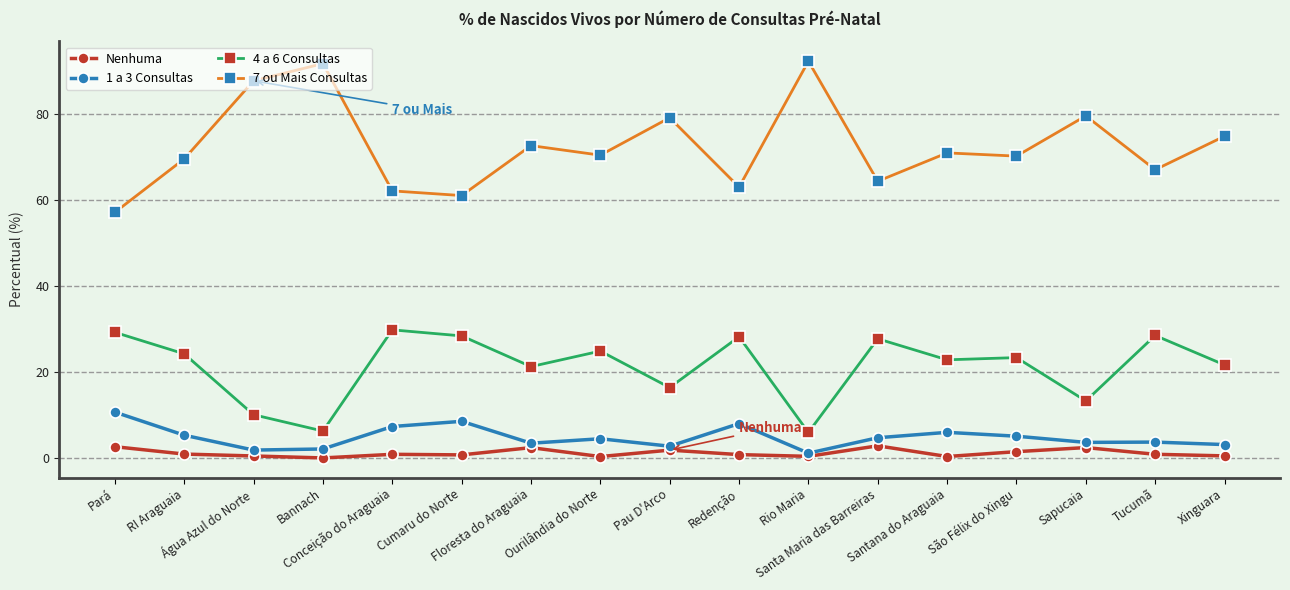

What is the label of the 16th point from the left?

Tucumã